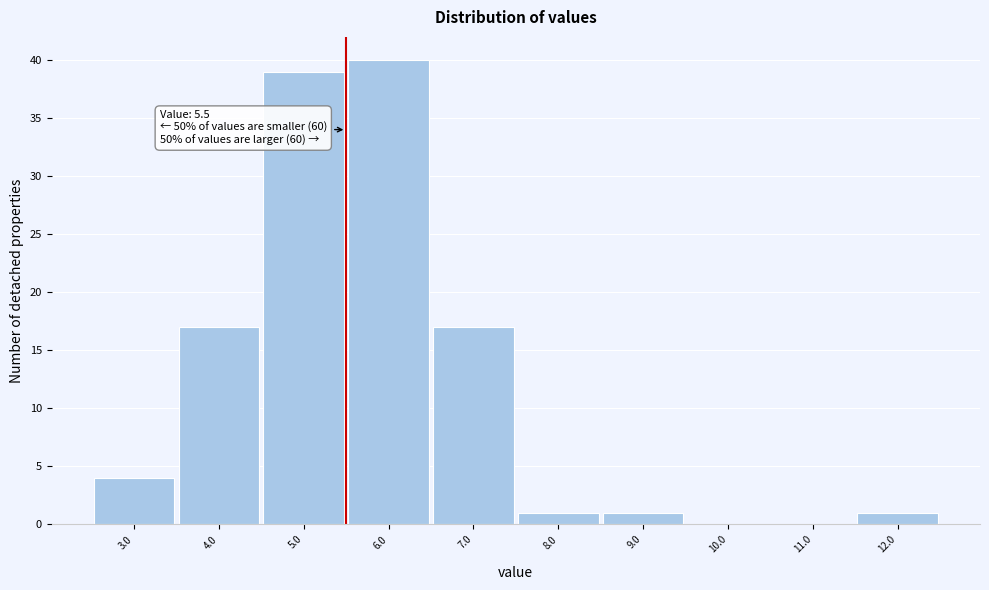

Over which range of the x-axis is the bar tallest?

5.5 to 6.5